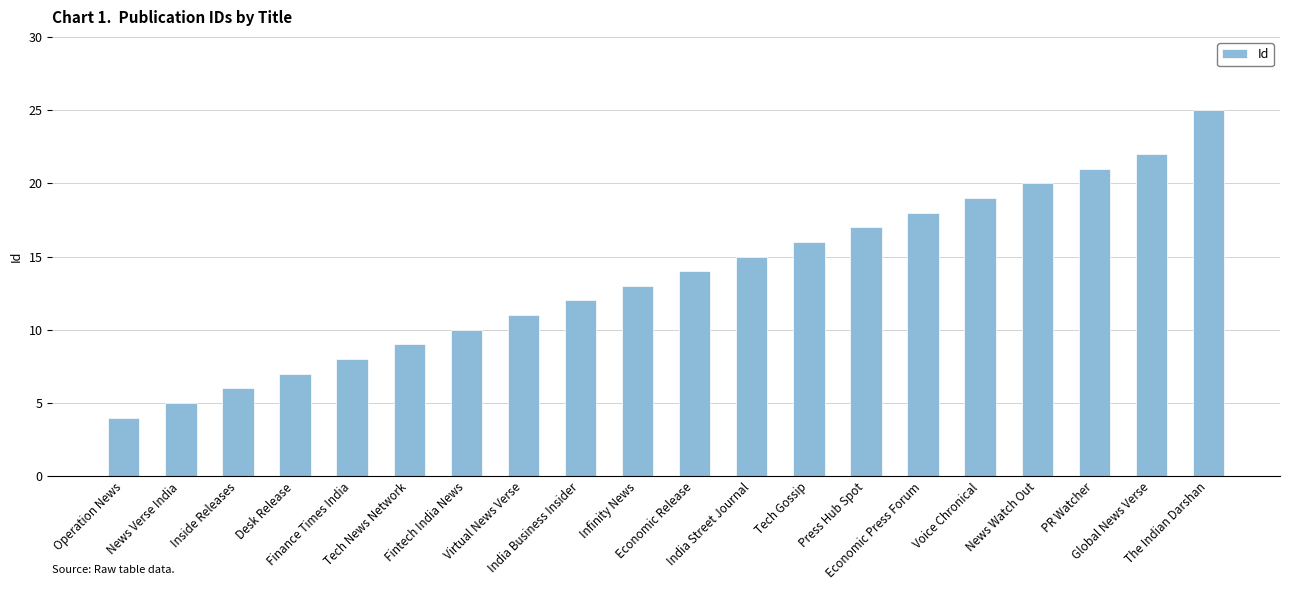

What is the approximate value at Global News Verse, to the nearest 5?

20